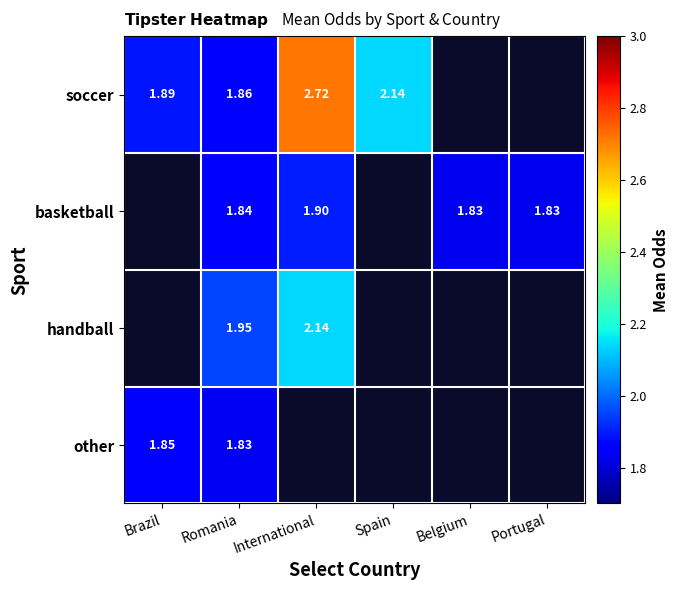

At Romania, list the series in order from smallest to largest.

other, basketball, soccer, handball